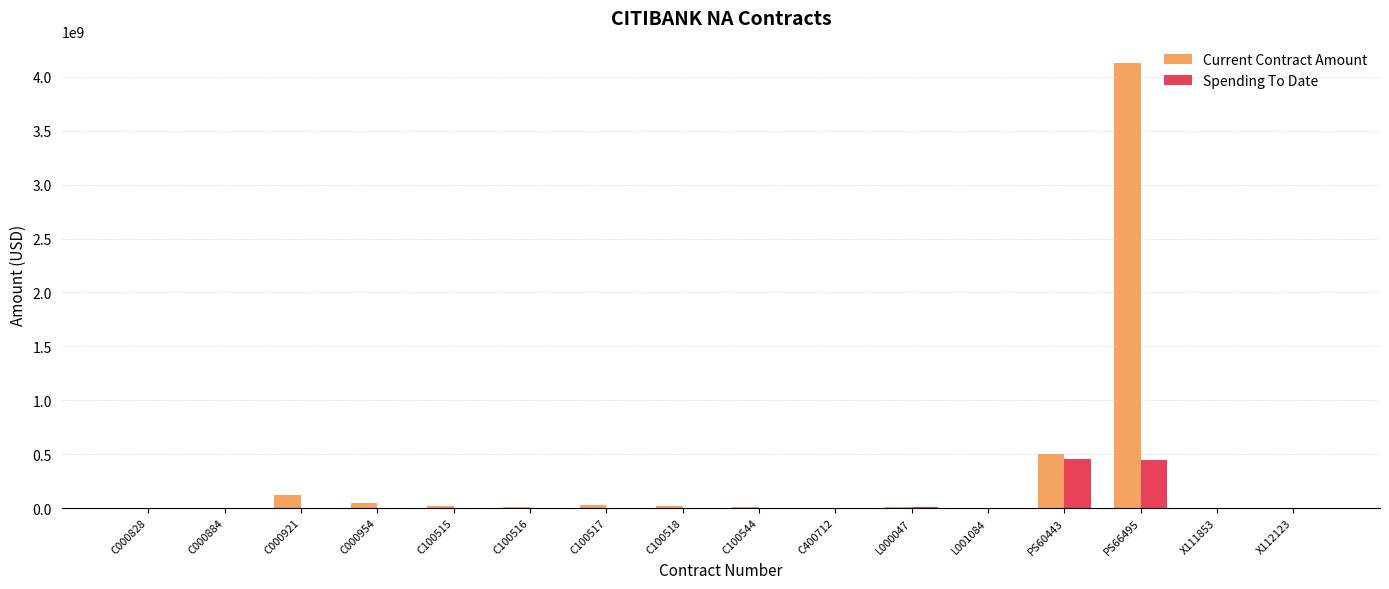

What are all the series names shown in the legend?

Current Contract Amount, Spending To Date